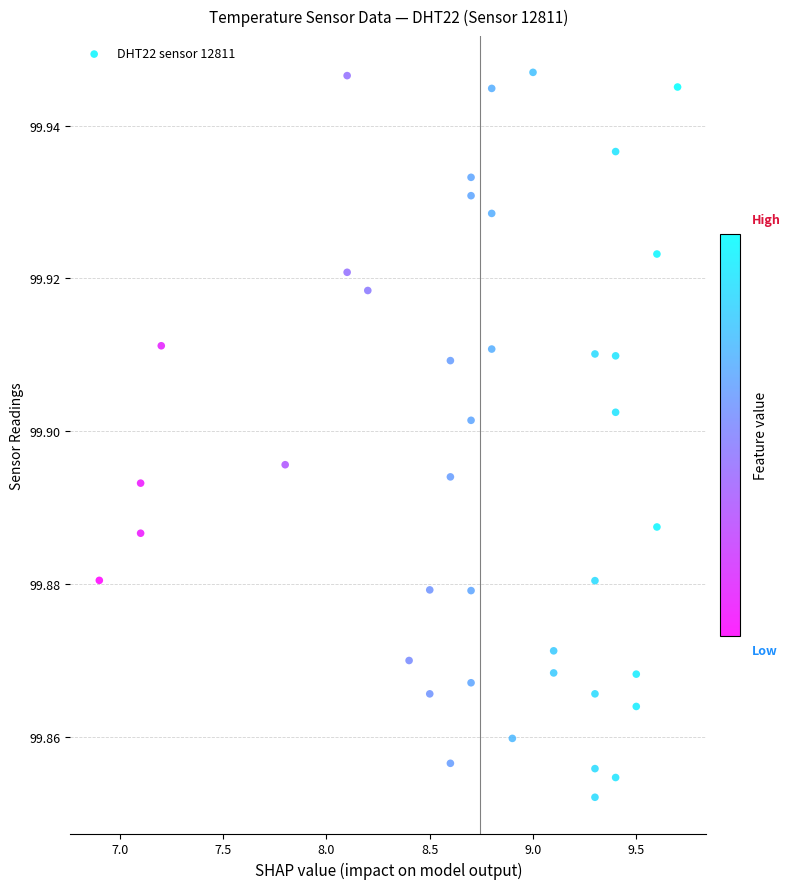

What is the range of X values (max minus min)?

2.8